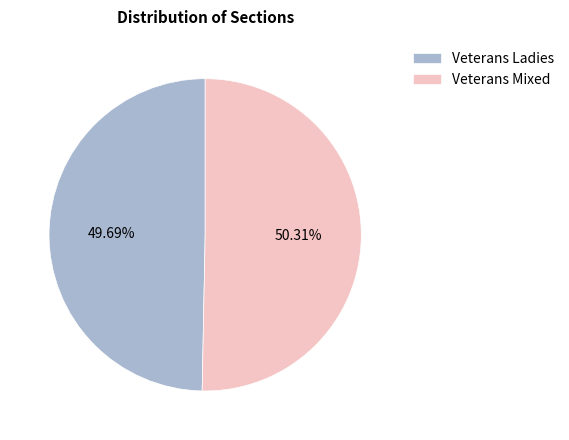

How many segments does this pie chart have?

2